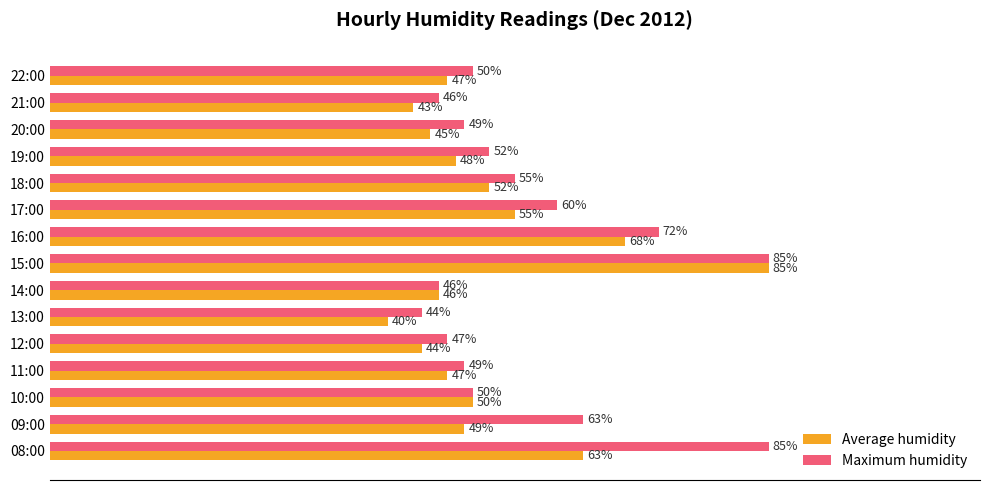

At which category is the sum across all series the highest?

15:00